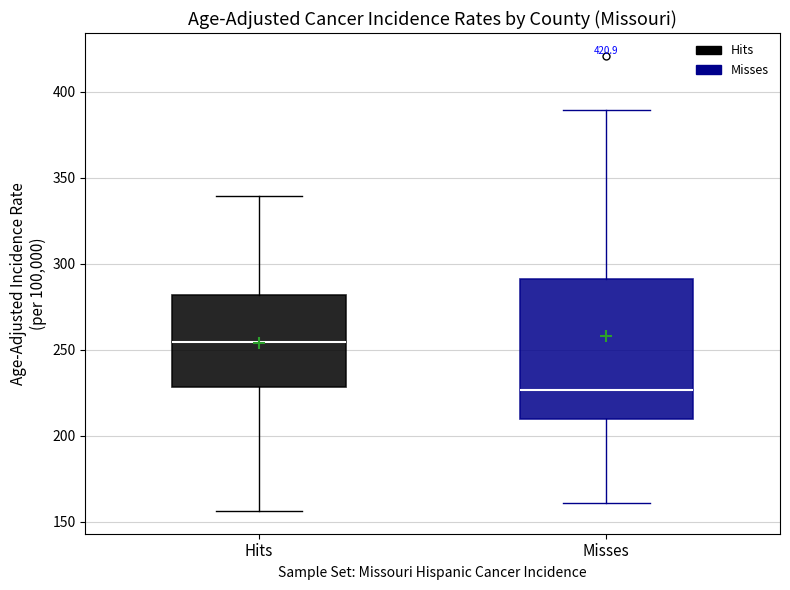

Reading left to right, transcribe this box plot: for each box, give where its median line is, the range the box spans, and where its two whiskers end, as read against the y-axis. The values are not printed on the chart, so give them approximately, as read against the axis.

Hits: median 255, box 230 to 280, whiskers 155 to 340
Misses: median 225, box 210 to 290, whiskers 160 to 390